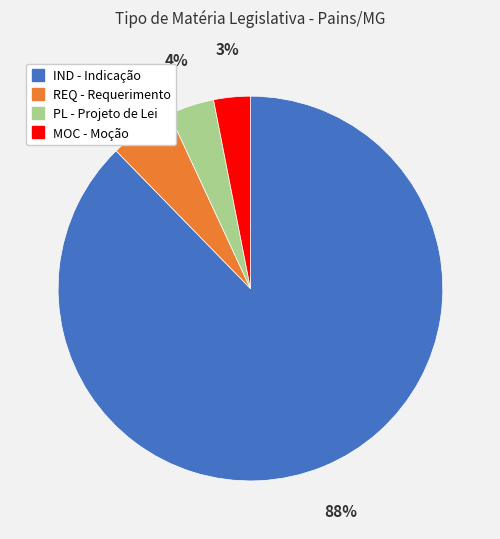

To the nearest percent, what percentage of the pie is REQ?

5%